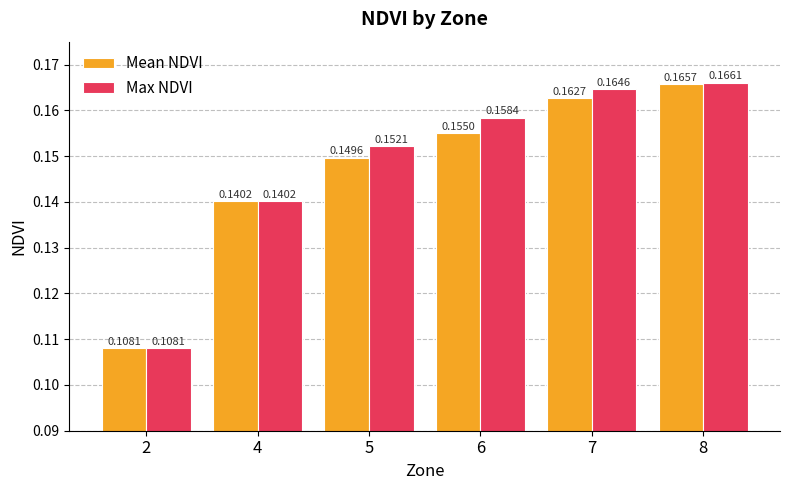

How many bars are there in total?

12